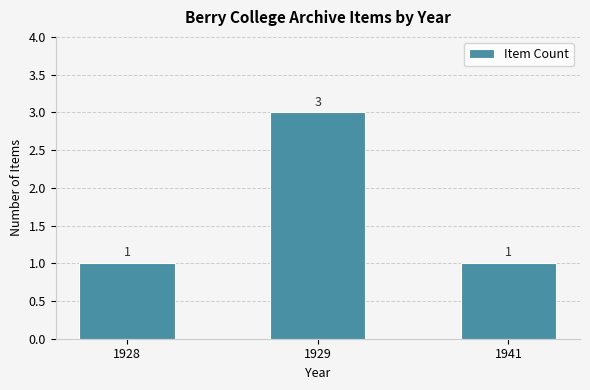

How many values are between 1 and 3?

3